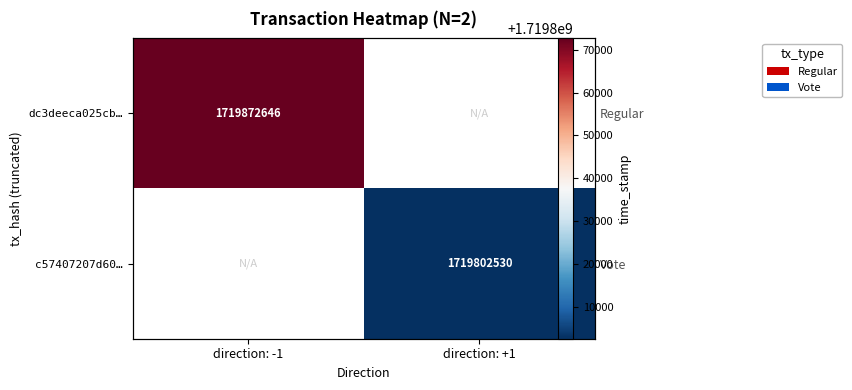

Which series has the widest spread of values?

dc3deeca025cb…